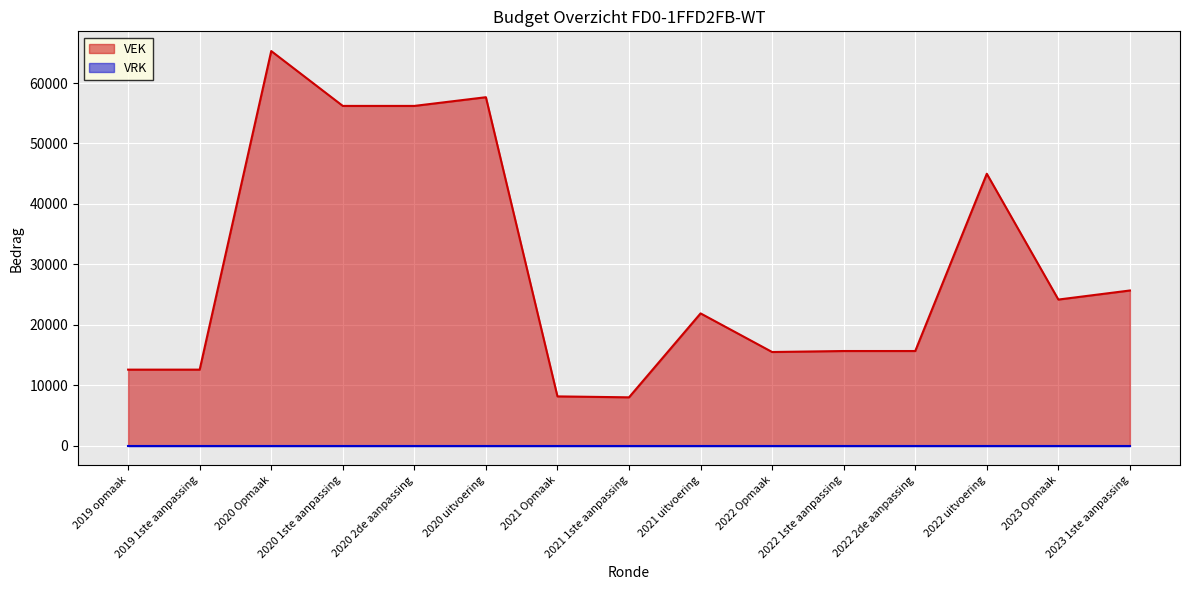

How many points are higher than both their immediate neighbors (excluding endpoints)?

4